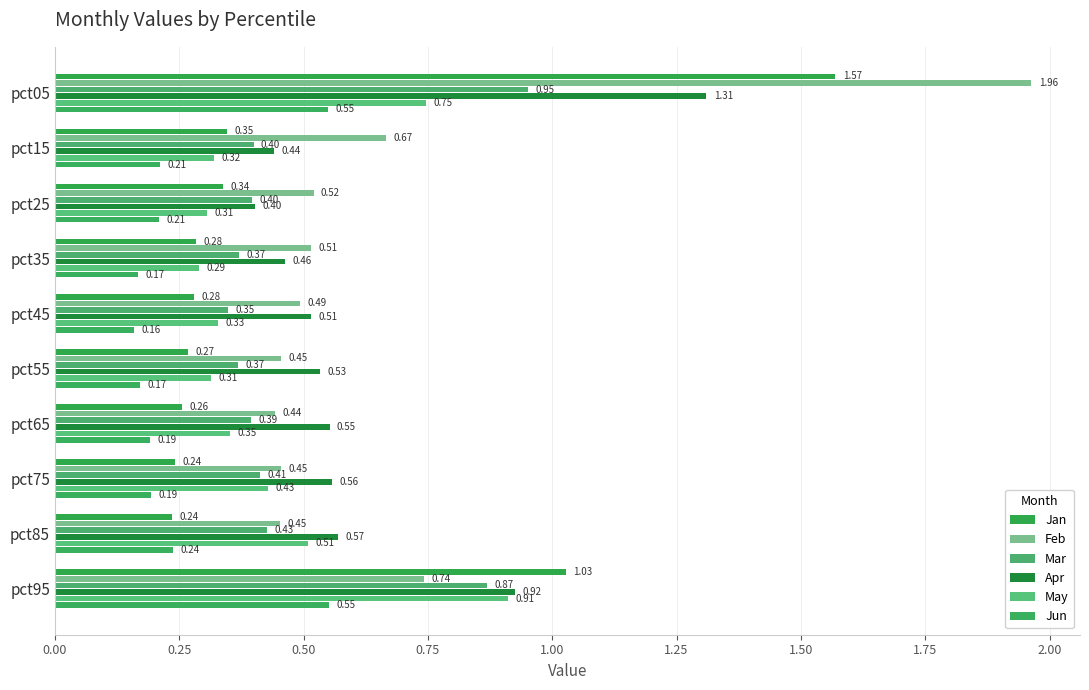

What is the average value of the May series?

0.5